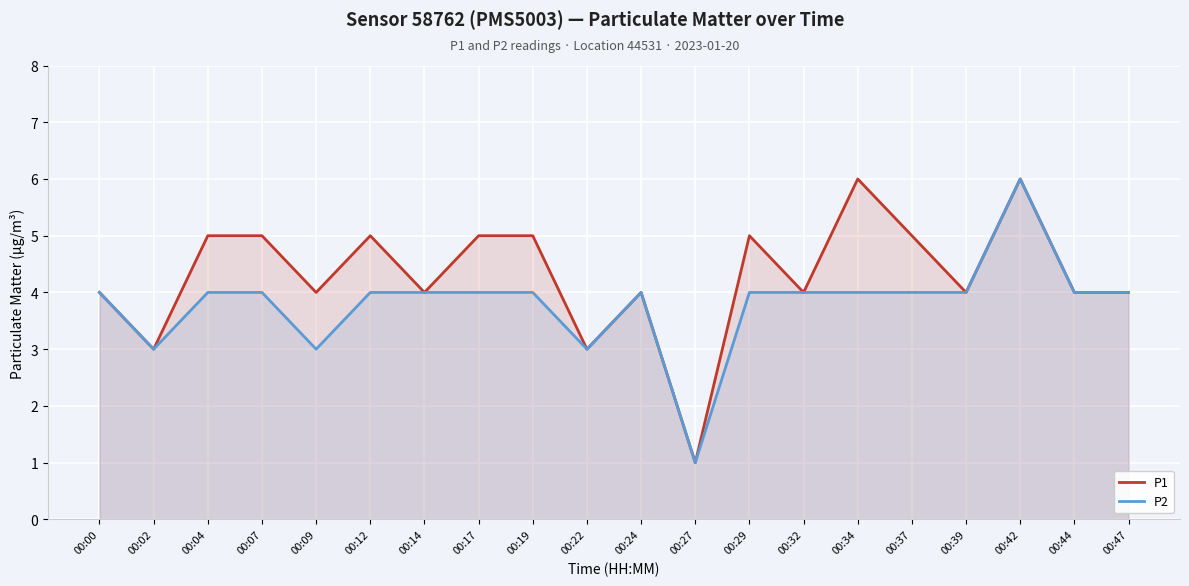

True or false: P1 and P2 cross at least once.

False